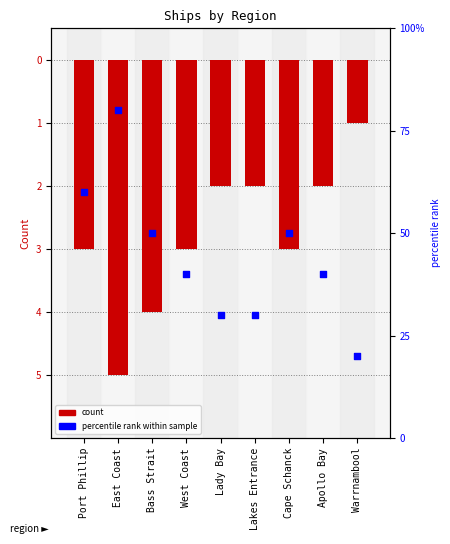

At how many categories does at least one series exceed 40?

4